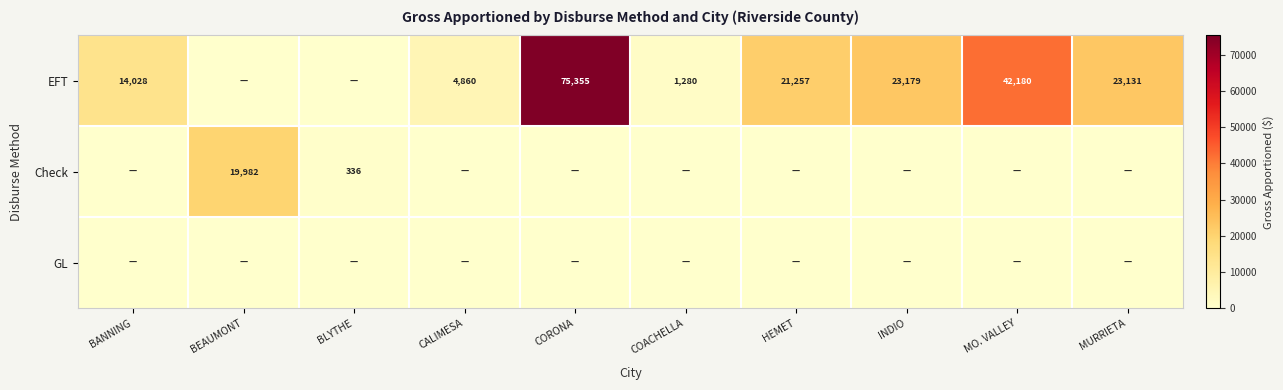

The EFT series shows 4860 at CALIMESA. True or false?

True